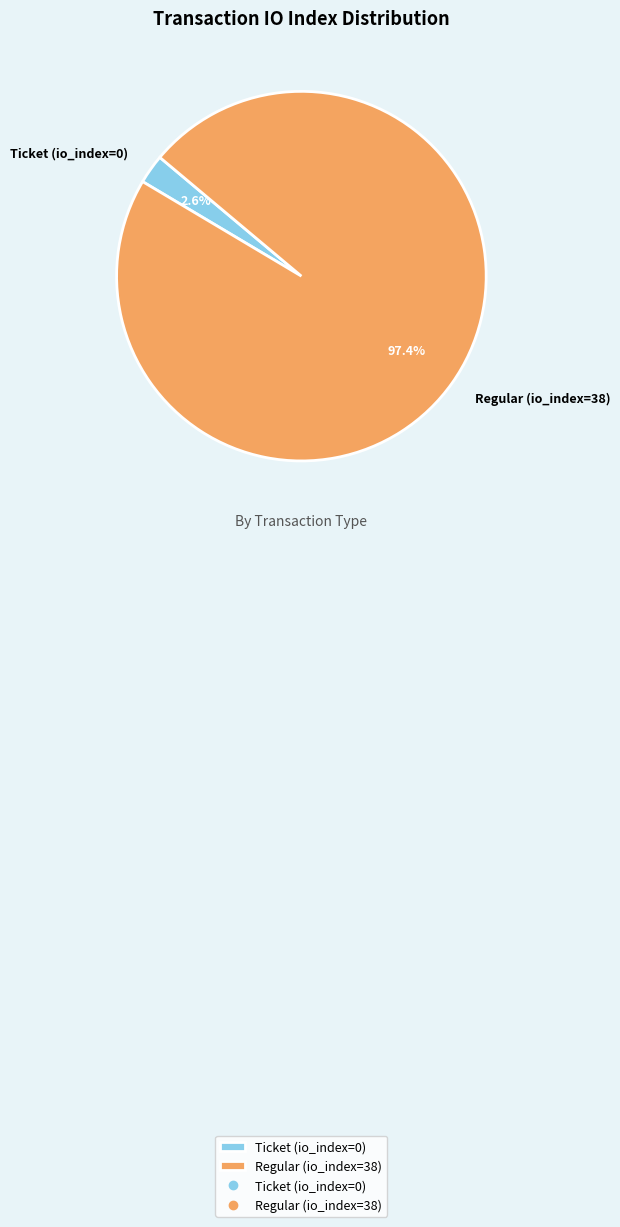

To the nearest percent, what is the difference between the Regular (io_index=38) and Ticket (io_index=0) slice percentages?

95%